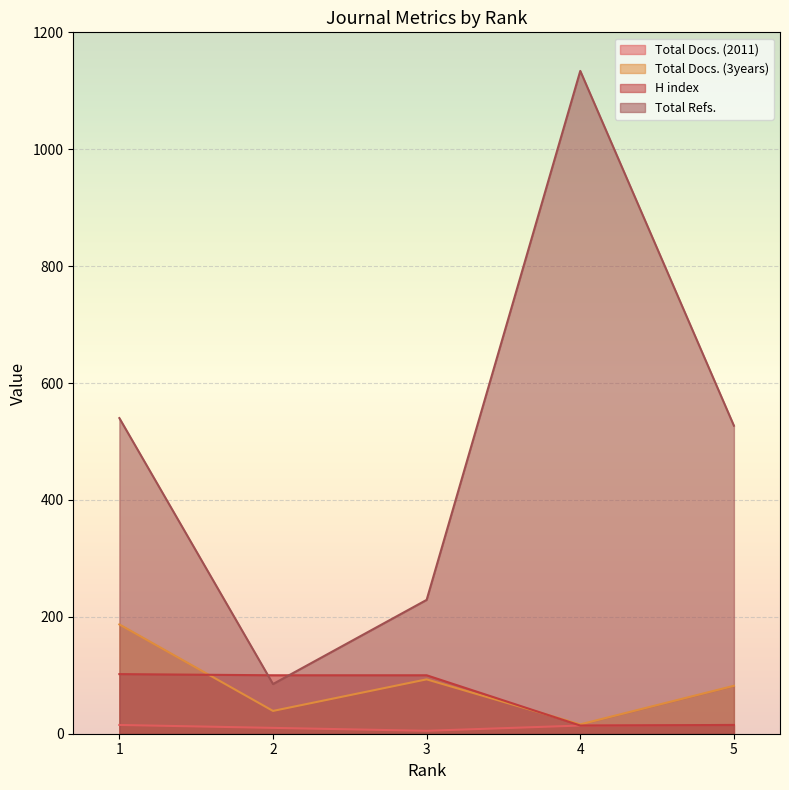

At which category is the sum across all series the highest?

4